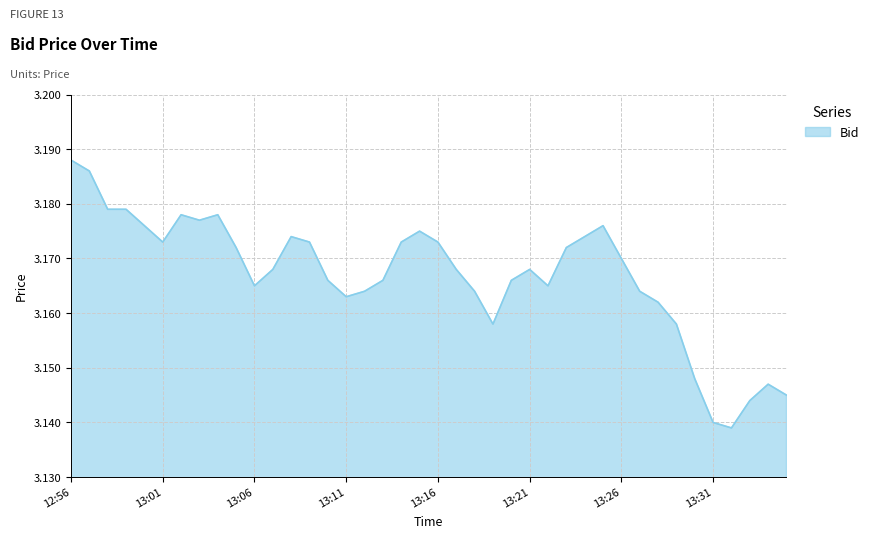

Does the chart display data point markers on the line(s)?

No